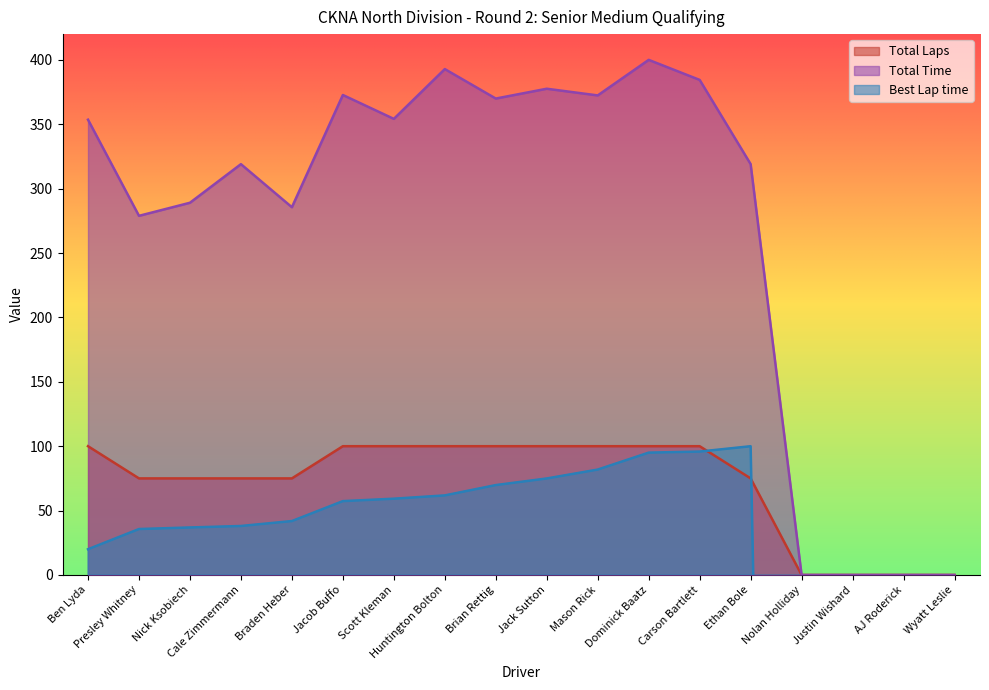

Rank the categories by Best Lap time value from highest to lowest.

Ethan Bole, Carson Bartlett, Dominick Baatz, Mason Rick, Jack Sutton, Brian Rettig, Huntington Bolton, Scott Kleman, Jacob Buffo, Braden Heber, Cale Zimmermann, Nick Ksobiech, Presley Whitney, Ben Lyda, Nolan Holliday, Justin Wishard, AJ Roderick, Wyatt Leslie